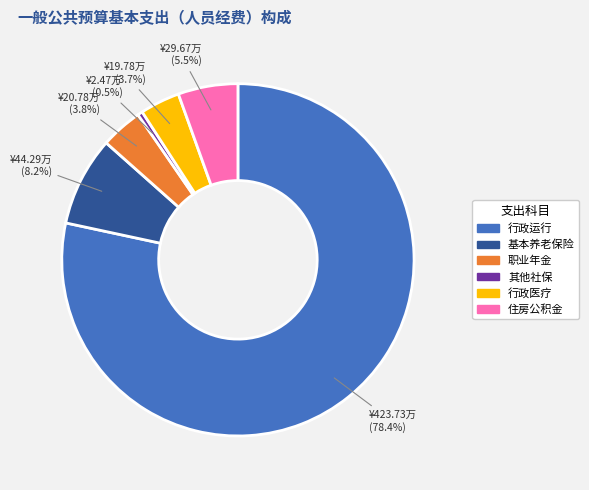

Is there a majority slice in this chart?

Yes